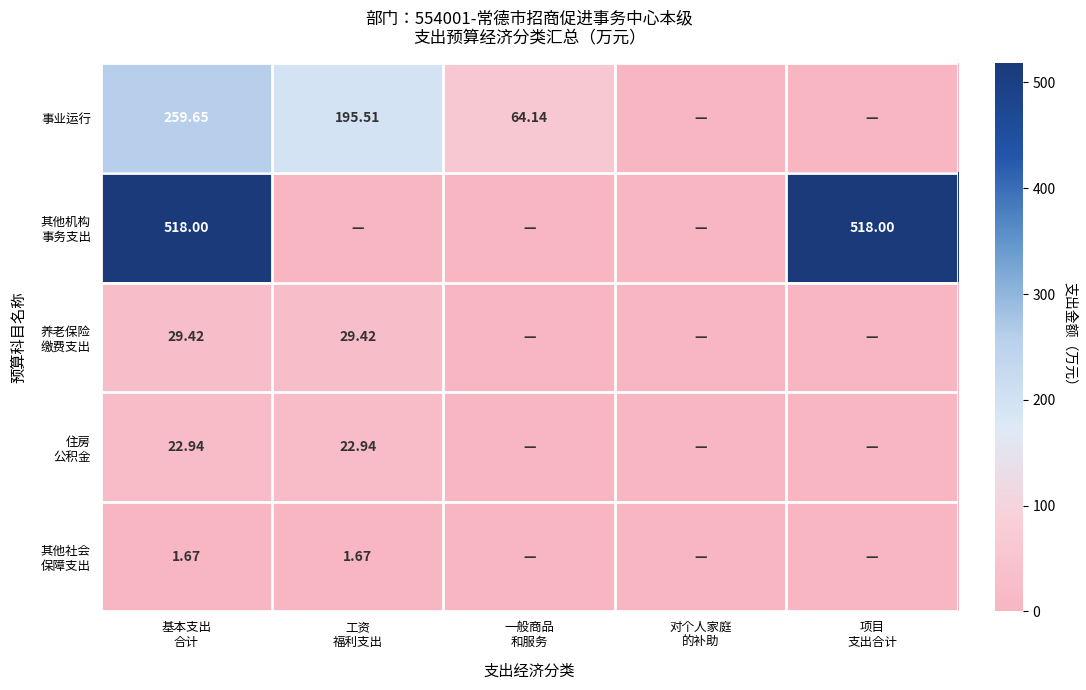

List the series in order of their peak value, lowest first.

其他社会 保障支出, 住房 公积金, 养老保险 缴费支出, 事业运行, 其他机构 事务支出